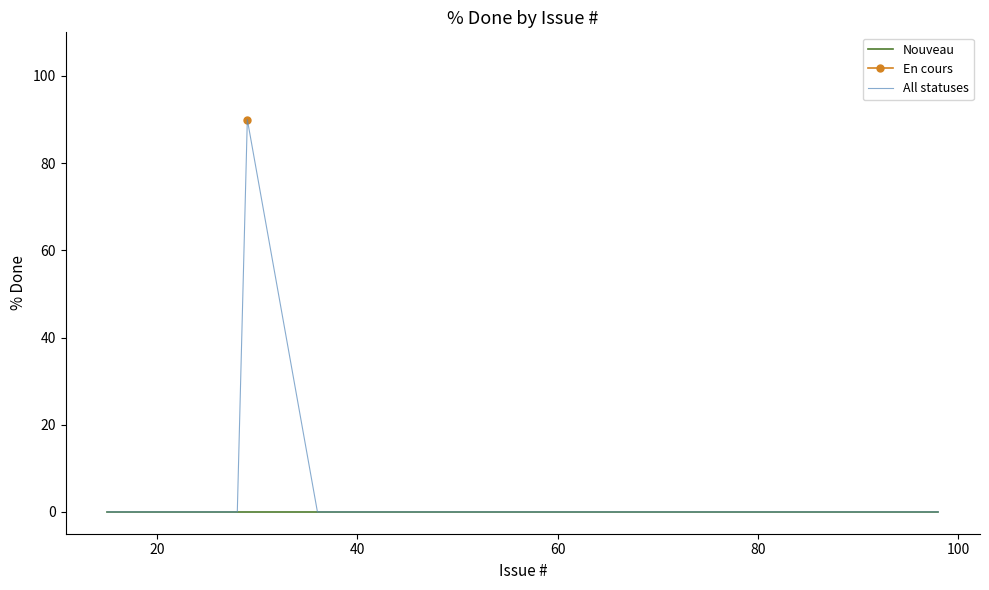

What is the difference between the maximum and minimum values in the En cours series?

90